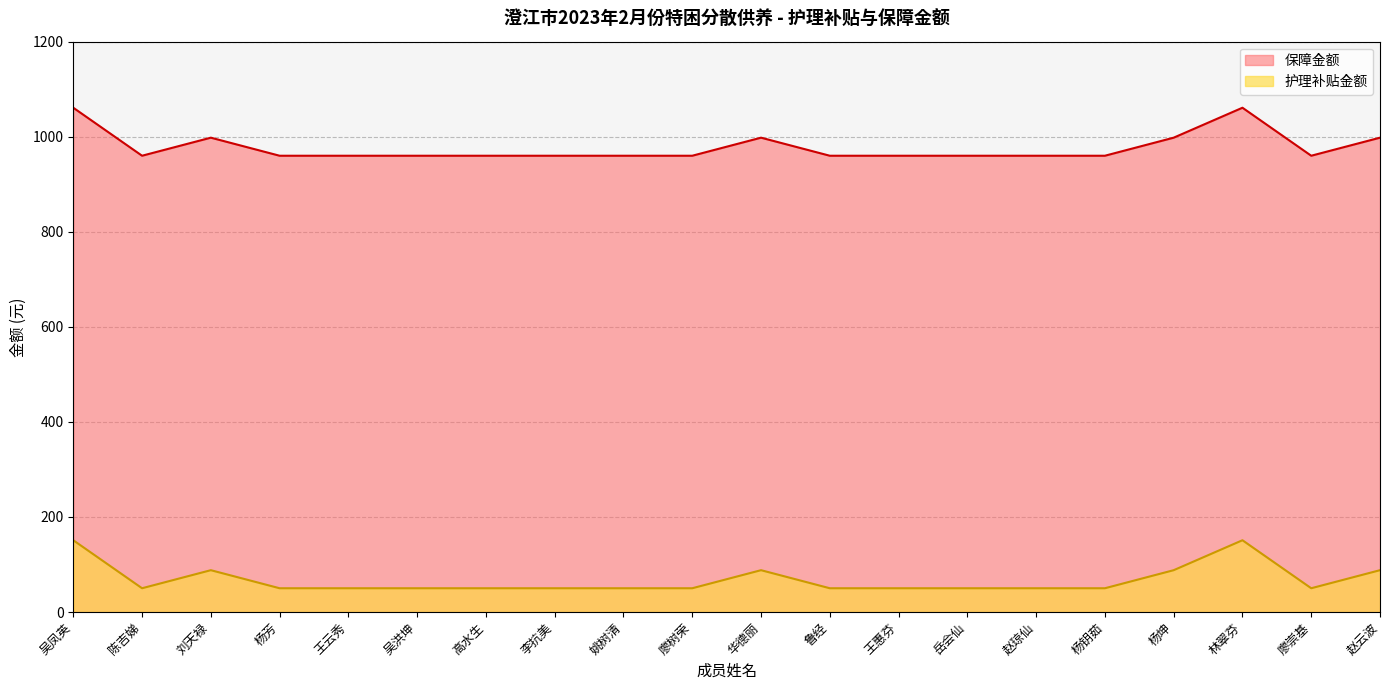

At which category does 护理补贴金额 reach its first local peak?

刘天禄